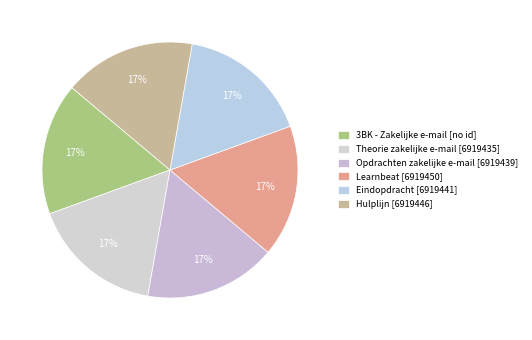

How many segments does this pie chart have?

6